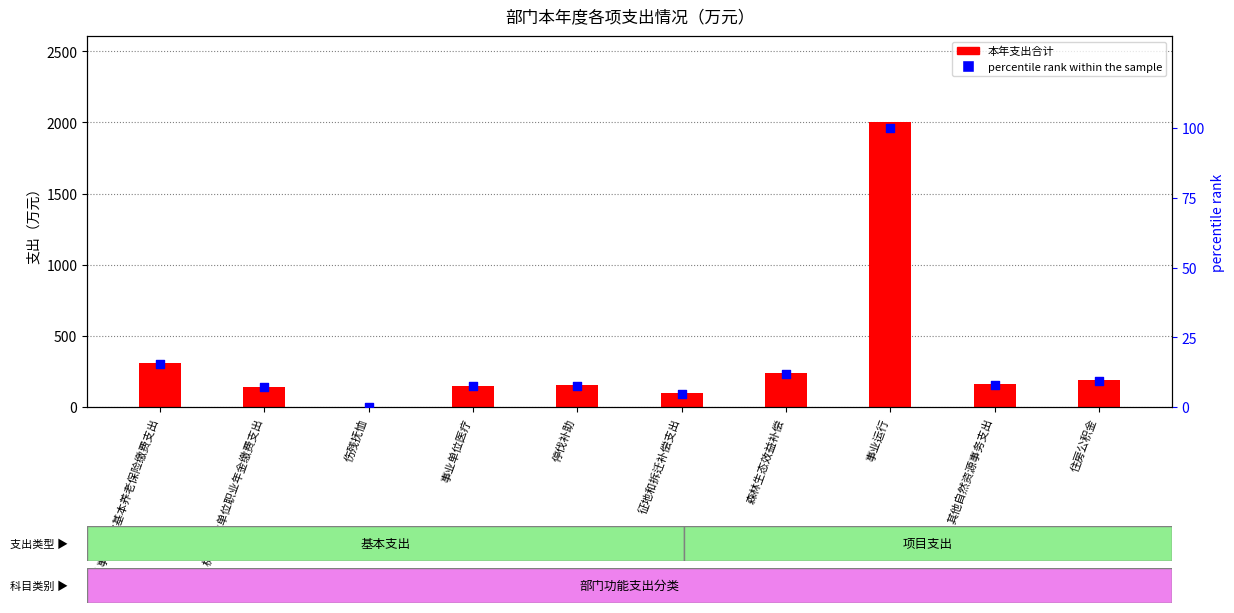

Which series has the largest total across all categories?

本年支出合计